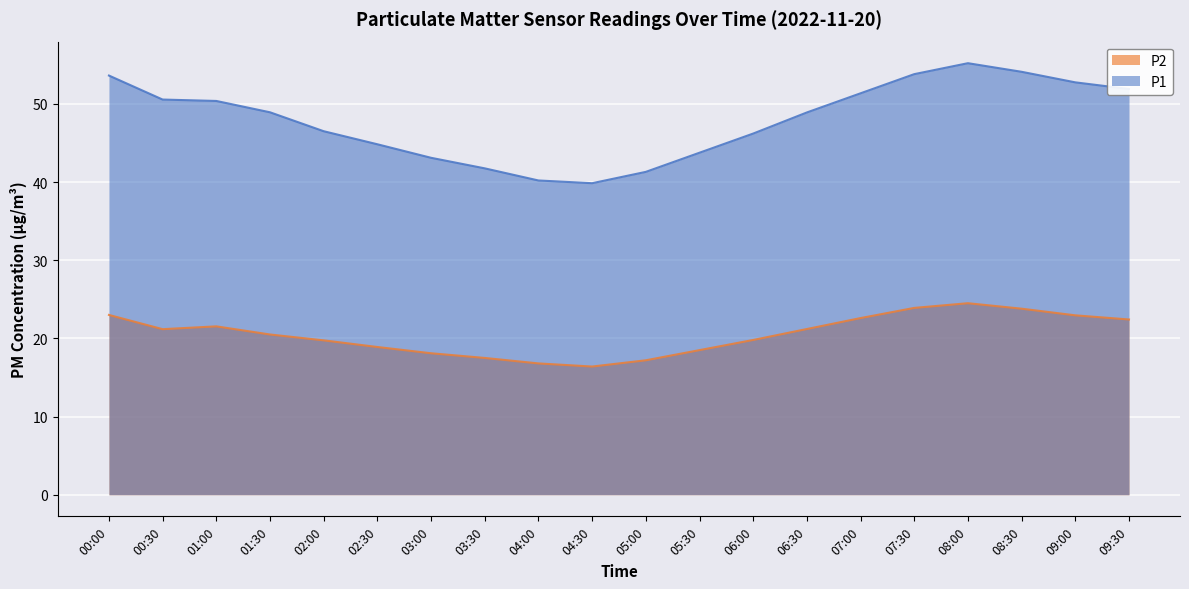

What is the average value?

47.9